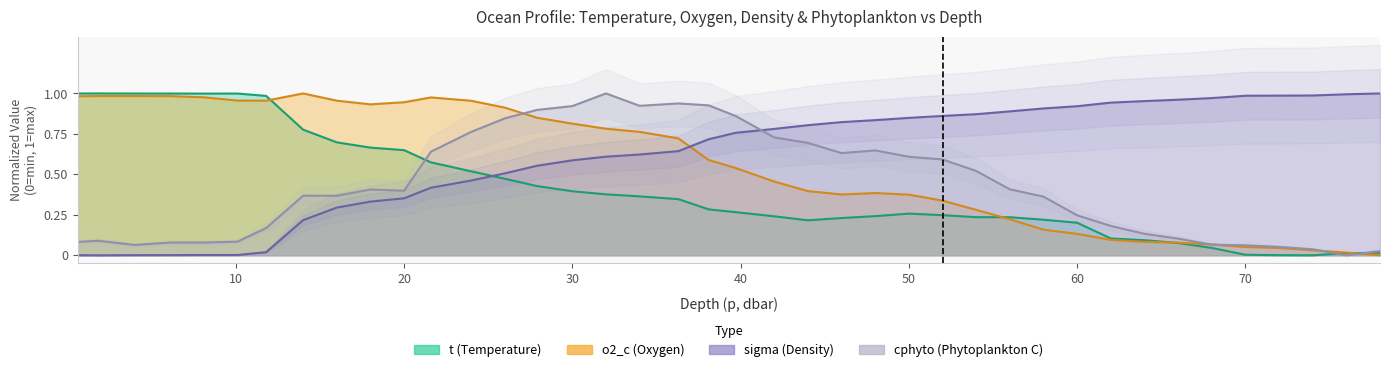

After their last crossing, which series has the higher values: sigma or cphyto?

sigma